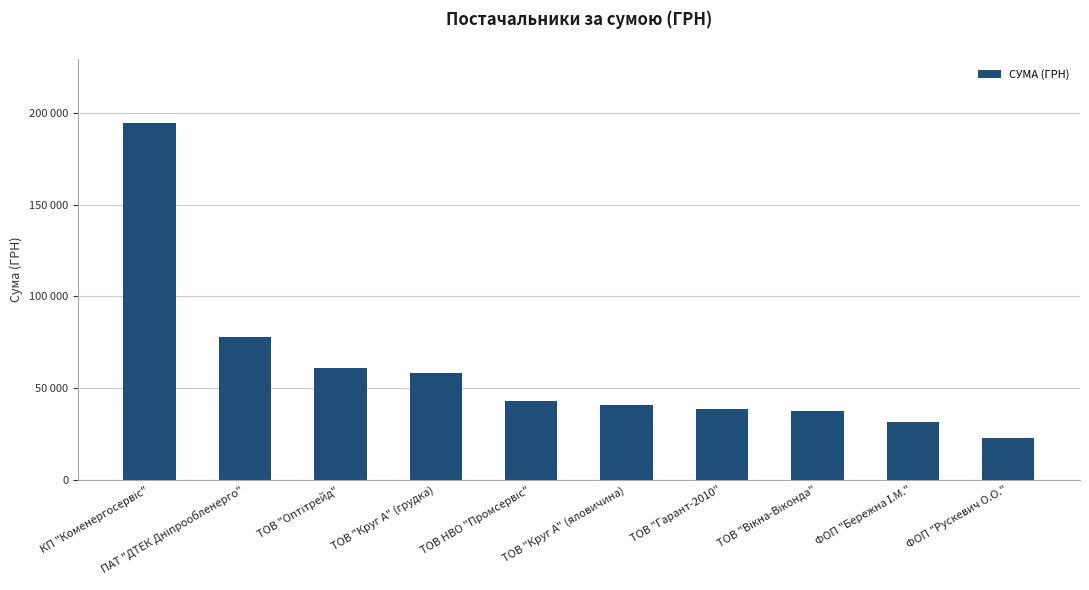

Are the bars horizontal?

No